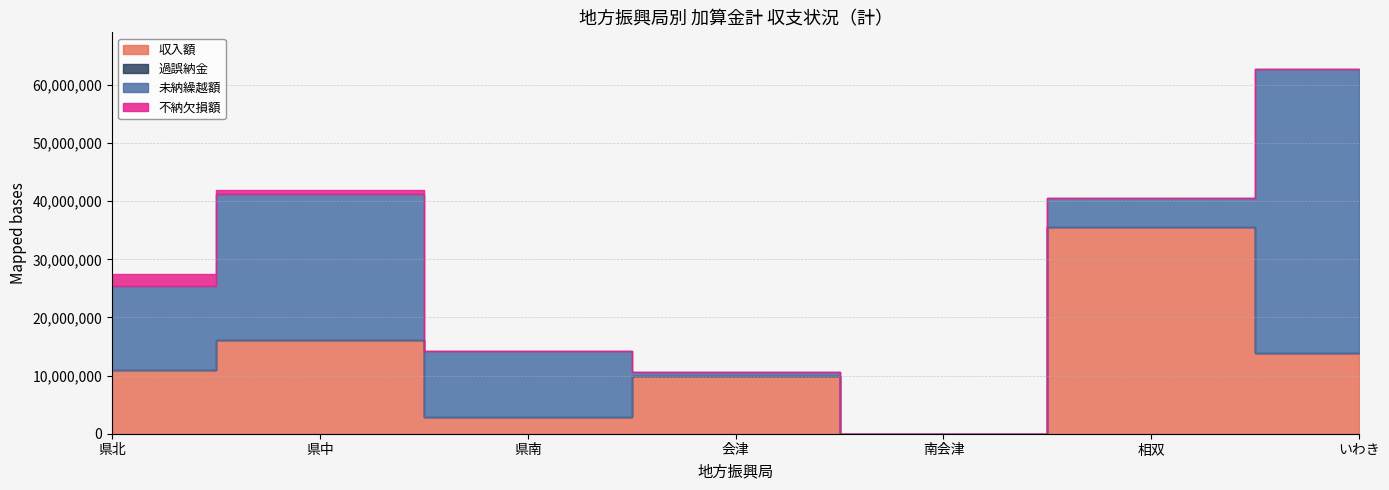

At how many categories does at least one series exceed 2713392?

6